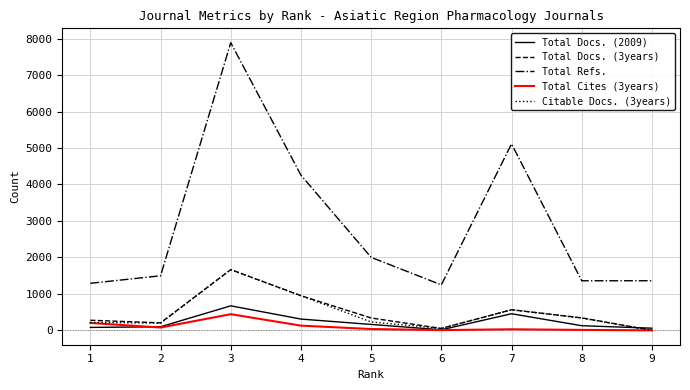

Where is Total Docs. (3years) nearest to the value 832?

4